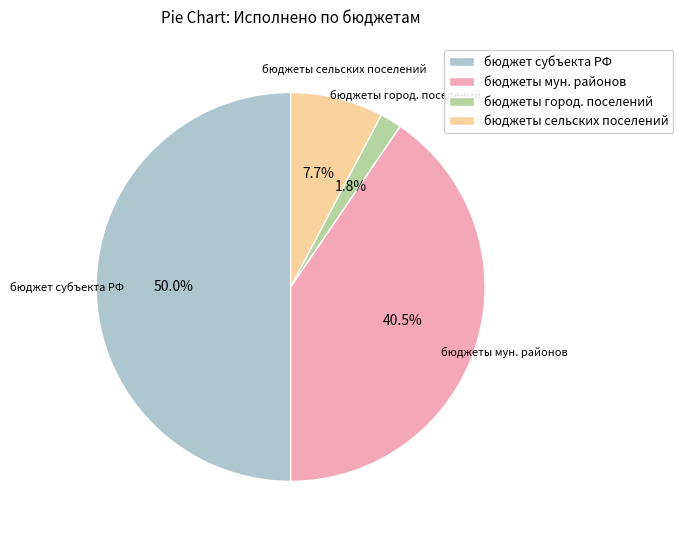

Between бюджеты мун. районов and бюджет субъекта РФ, which is larger?

бюджет субъекта РФ